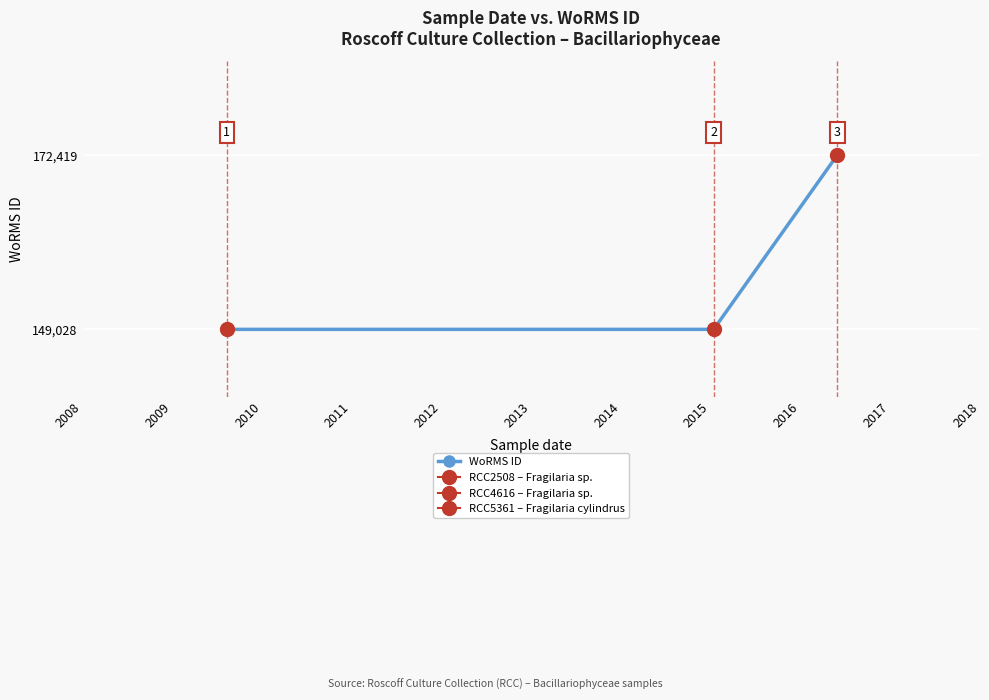

What is the smallest value displayed?

149028